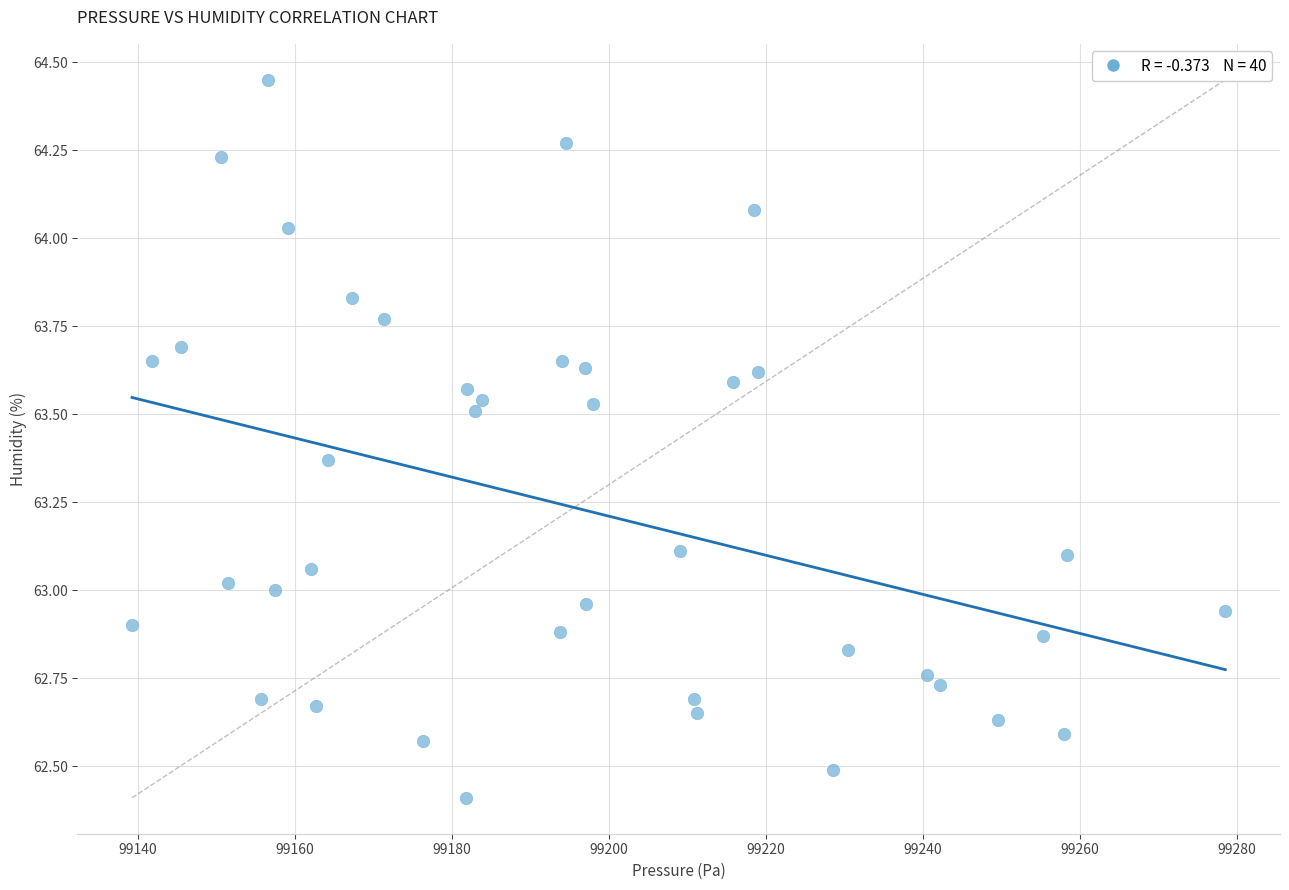

What is the range of X values (max minus min)?

139.2